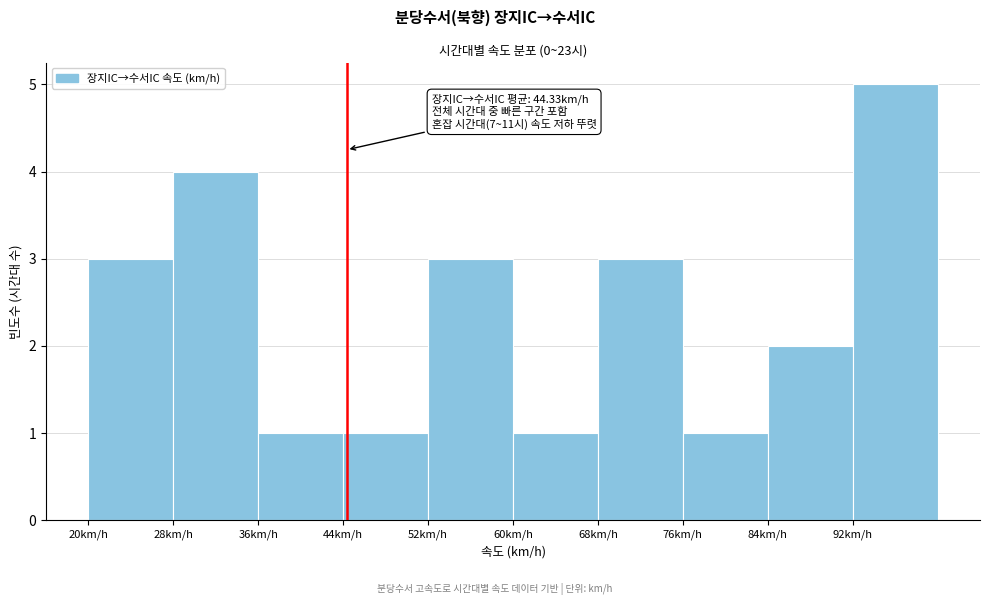

Which range on the x-axis has the tallest bar?

92 to 100